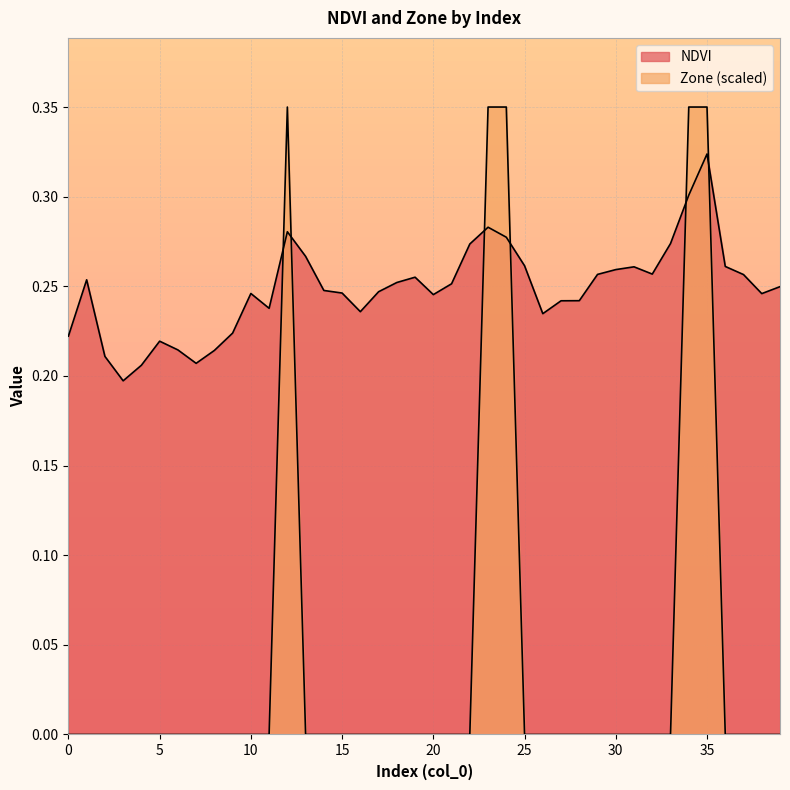

How many data points does each series have?

40